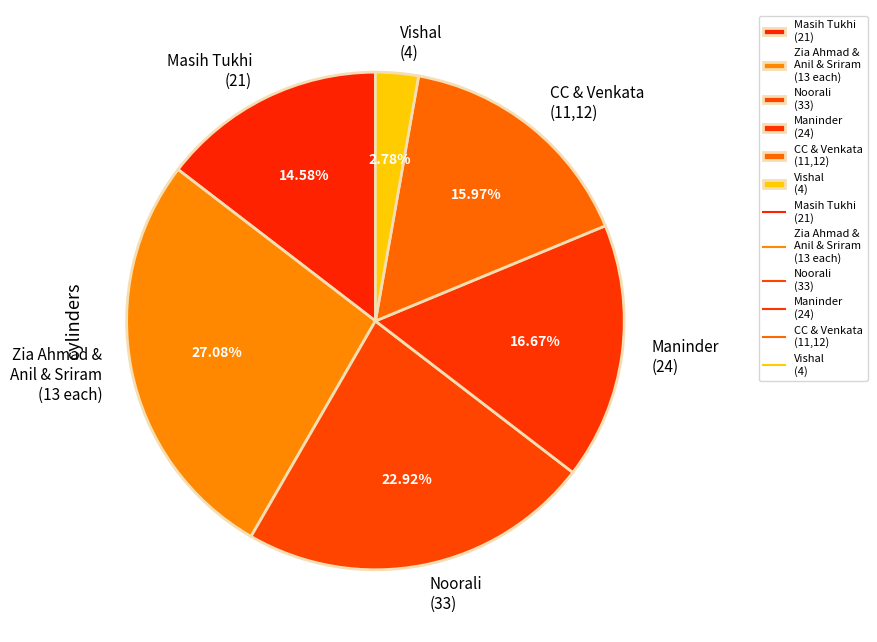

Count the number of slices in the pie.

6